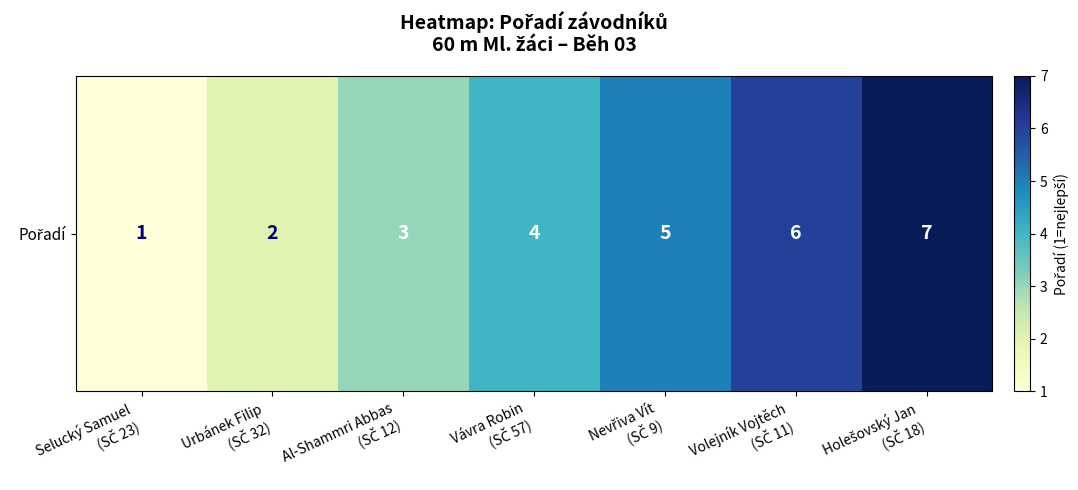

Reading left to right, list all the values displayed in this chart.

1	2	3	4	5	6	7